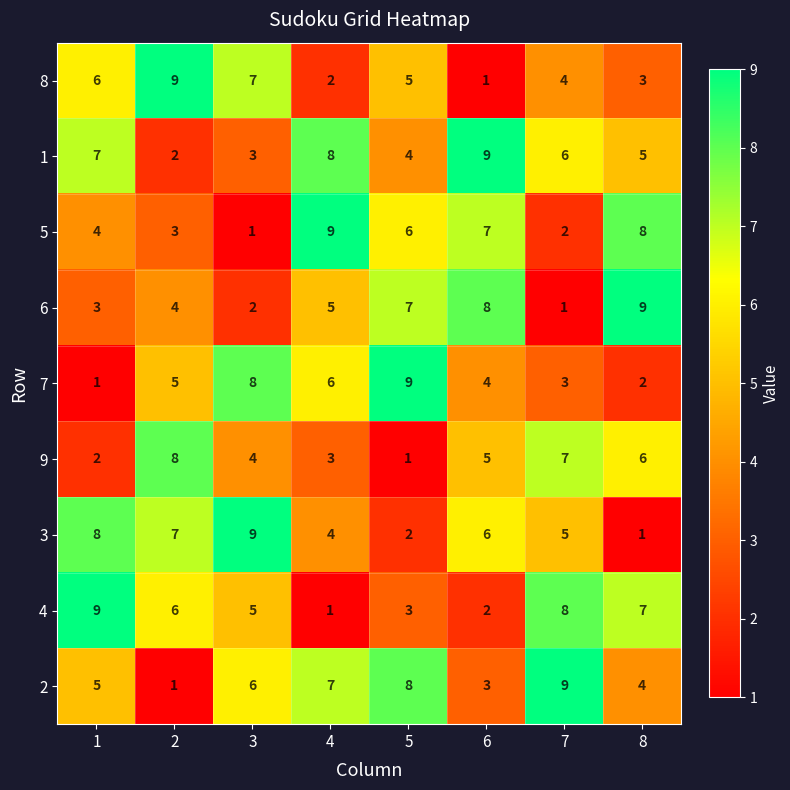

Count the 1 values in the range 4 to 8.

5